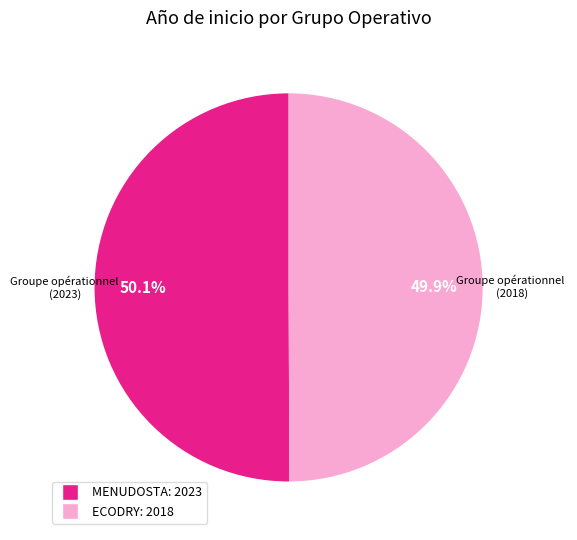

Count the number of slices in the pie.

2